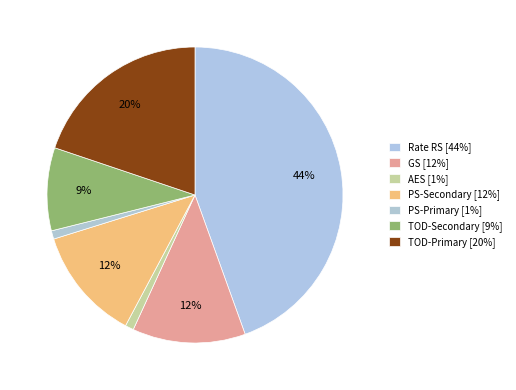

How many segments does this pie chart have?

7